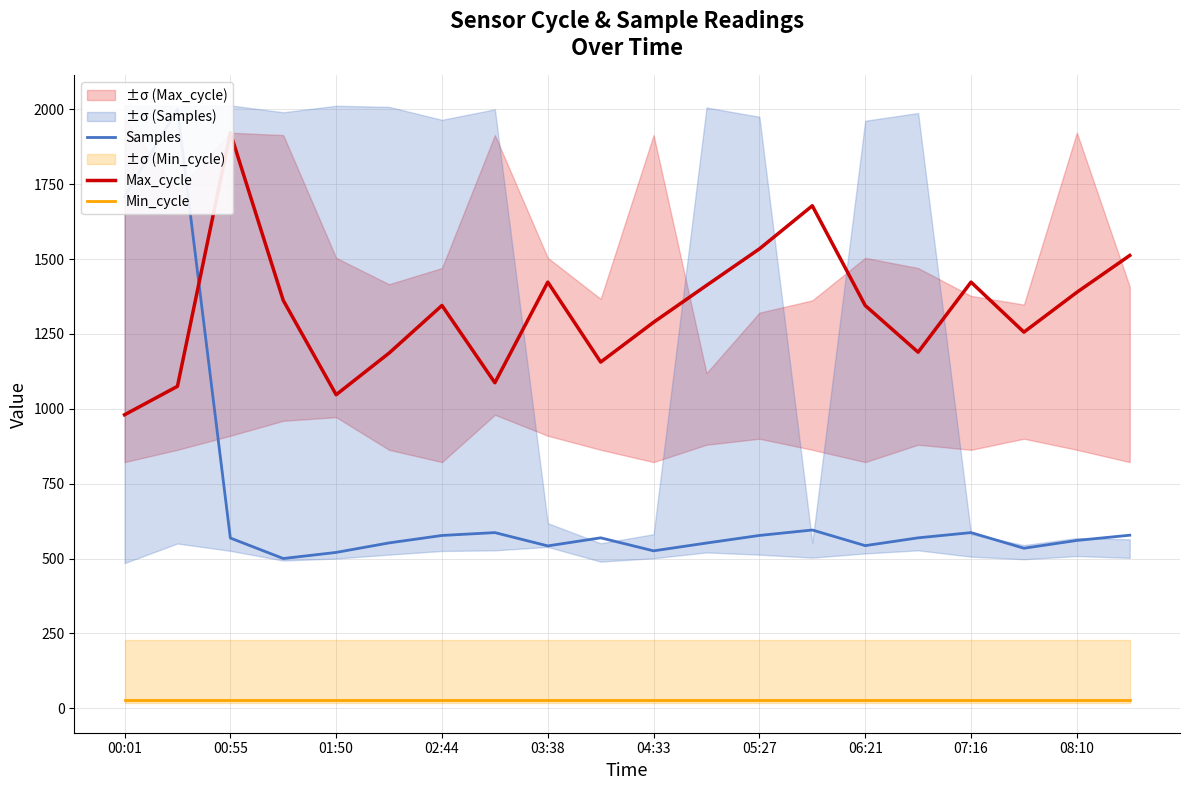

How many data points in Max_cycle are less than 1345?

9